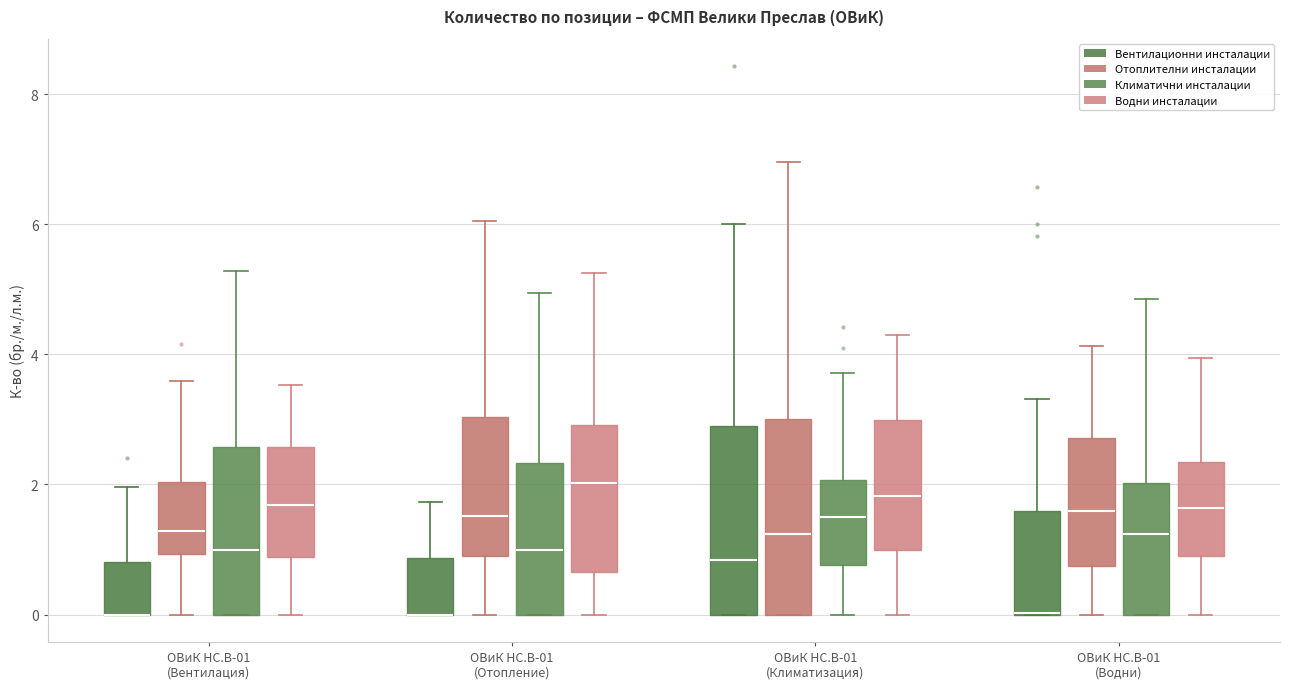

Reading left to right, read every box against the y-axis: the position of its median line, the range the box covers, and the ends of its whiskers. The values are not printed on the chart, so give them approximately, as read against the axis.

ОВиК HC.B-01 (Вентилация) (Вентилационни инсталации): median 0.0 (drawn on the box's lower edge), box 0.0 to 0.8, whiskers 0.0 to 2.0
ОВиК HC.B-01 (Вентилация) (Отоплителни инсталации): median 1.2, box 1.0 to 2.0, whiskers 0.0 to 3.6
ОВиК HC.B-01 (Вентилация) (Климатични инсталации): median 1.0, box 0.0 to 2.6, whiskers 0.0 to 5.2
ОВиК HC.B-01 (Вентилация) (Водни инсталации): median 1.6, box 0.8 to 2.6, whiskers 0.0 to 3.6
ОВиК HC.B-01 (Отопление) (Вентилационни инсталации): median 0.0 (drawn on the box's lower edge), box 0.0 to 0.8, whiskers 0.0 to 1.8
ОВиК HC.B-01 (Отопление) (Отоплителни инсталации): median 1.6, box 0.8 to 3.0, whiskers 0.0 to 6.0
ОВиК HC.B-01 (Отопление) (Климатични инсталации): median 1.0, box 0.0 to 2.4, whiskers 0.0 to 5.0
ОВиК HC.B-01 (Отопление) (Водни инсталации): median 2.0, box 0.6 to 3.0, whiskers 0.0 to 5.2
ОВиК HC.B-01 (Климатизация) (Вентилационни инсталации): median 0.8, box 0.0 to 3.0, whiskers 0.0 to 6.0
ОВиК HC.B-01 (Климатизация) (Отоплителни инсталации): median 1.2, box 0.0 to 3.0, whiskers 0.0 to 7.0
ОВиК HC.B-01 (Климатизация) (Климатични инсталации): median 1.4, box 0.8 to 2.0, whiskers 0.0 to 3.8
ОВиК HC.B-01 (Климатизация) (Водни инсталации): median 1.8, box 1.0 to 3.0, whiskers 0.0 to 4.2
ОВиК HC.B-01 (Водни) (Вентилационни инсталации): median 0.0 (drawn on the box's lower edge), box 0.0 to 1.6, whiskers 0.0 to 3.4
ОВиК HC.B-01 (Водни) (Отоплителни инсталации): median 1.6, box 0.8 to 2.8, whiskers 0.0 to 4.2
ОВиК HC.B-01 (Водни) (Климатични инсталации): median 1.2, box 0.0 to 2.0, whiskers 0.0 to 4.8
ОВиК HC.B-01 (Водни) (Водни инсталации): median 1.6, box 1.0 to 2.4, whiskers 0.0 to 4.0